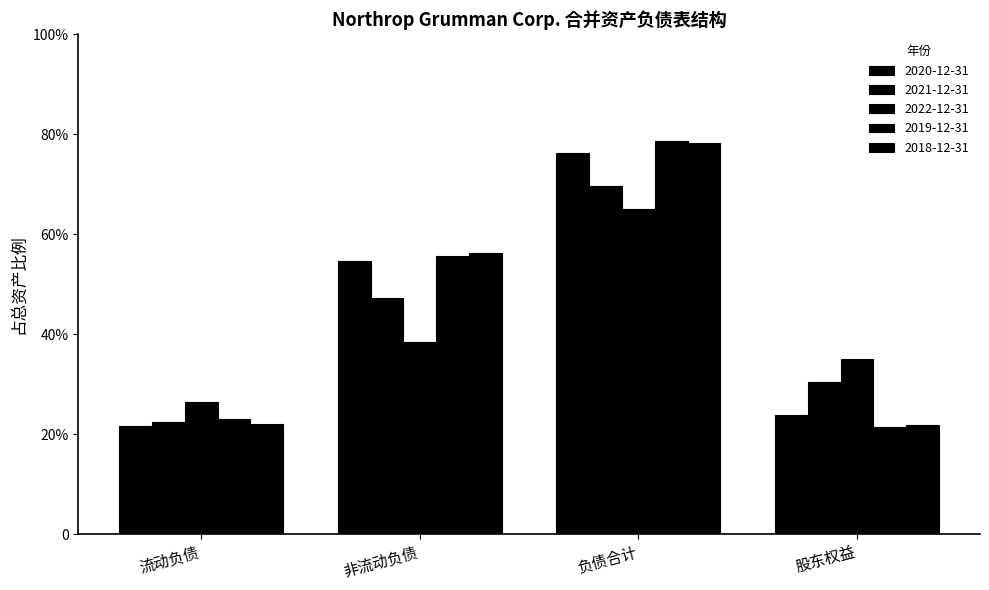

Reading left to right, transcribe all the data shown in this chart.

2020-12-31: 0.2	0.5	0.8	0.2
2021-12-31: 0.2	0.5	0.7	0.3
2022-12-31: 0.3	0.4	0.7	0.3
2019-12-31: 0.2	0.6	0.8	0.2
2018-12-31: 0.2	0.6	0.8	0.2